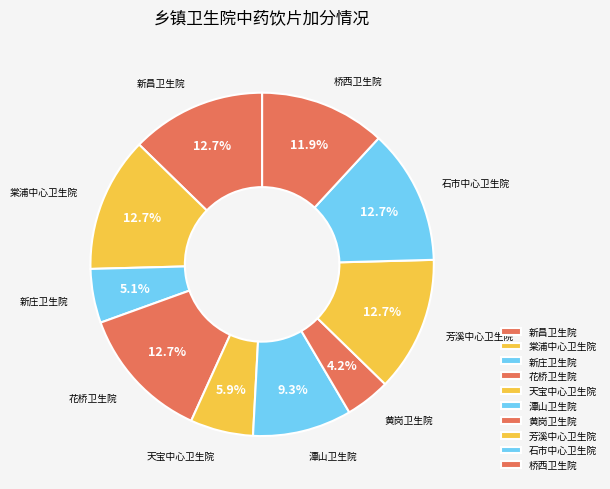

True or false: 棠浦中心卫生院 accounts for 1% of the total.

False